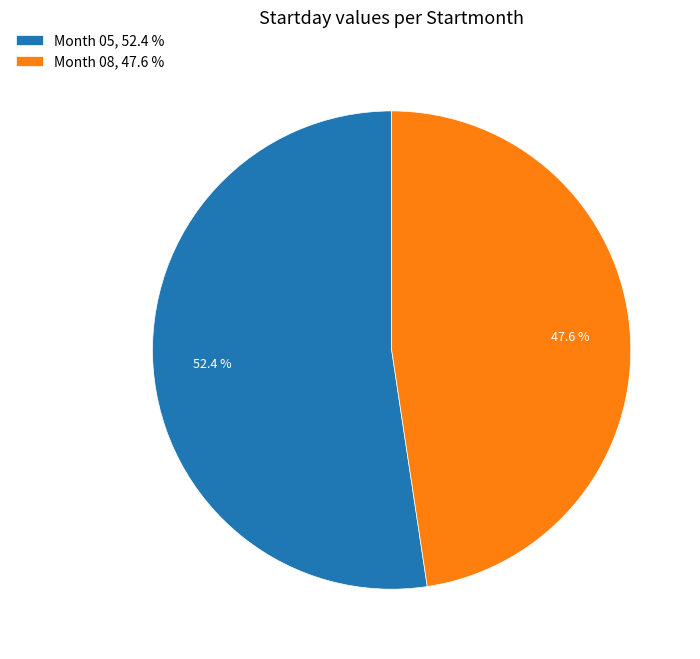

What is the largest slice in the pie chart?

Month 05, 52.4 %